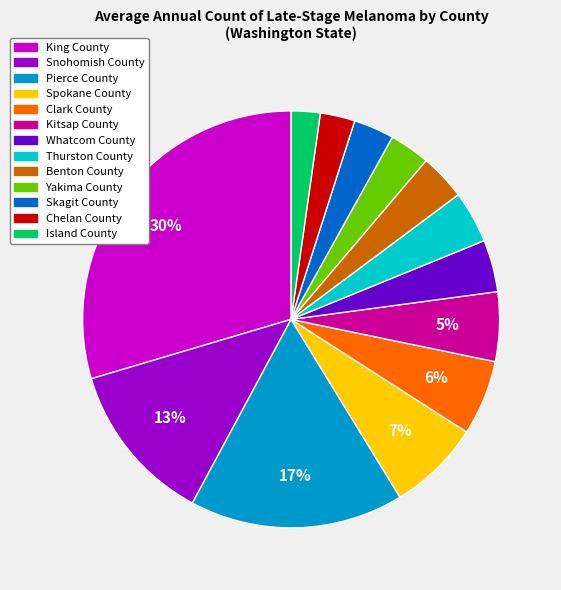

Combined, do Pierce County and Skagit County account for over 50%?

No